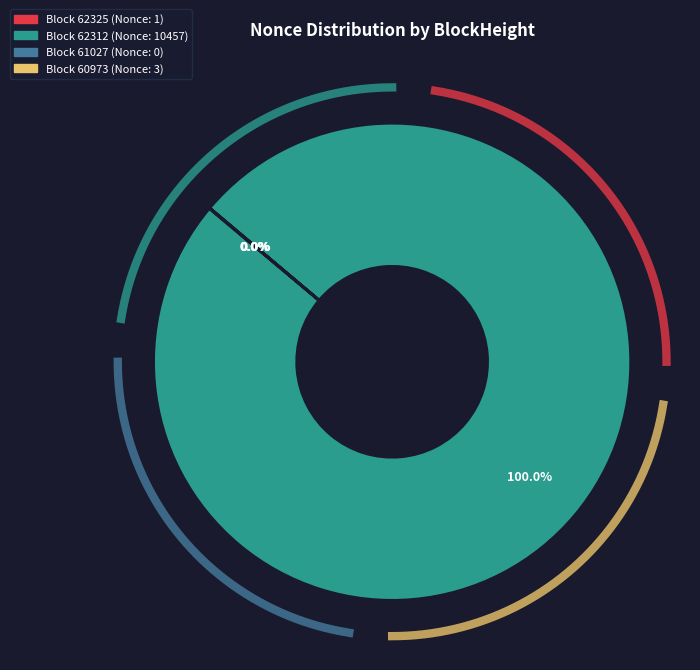

Which category has the smallest portion of the pie?

61027